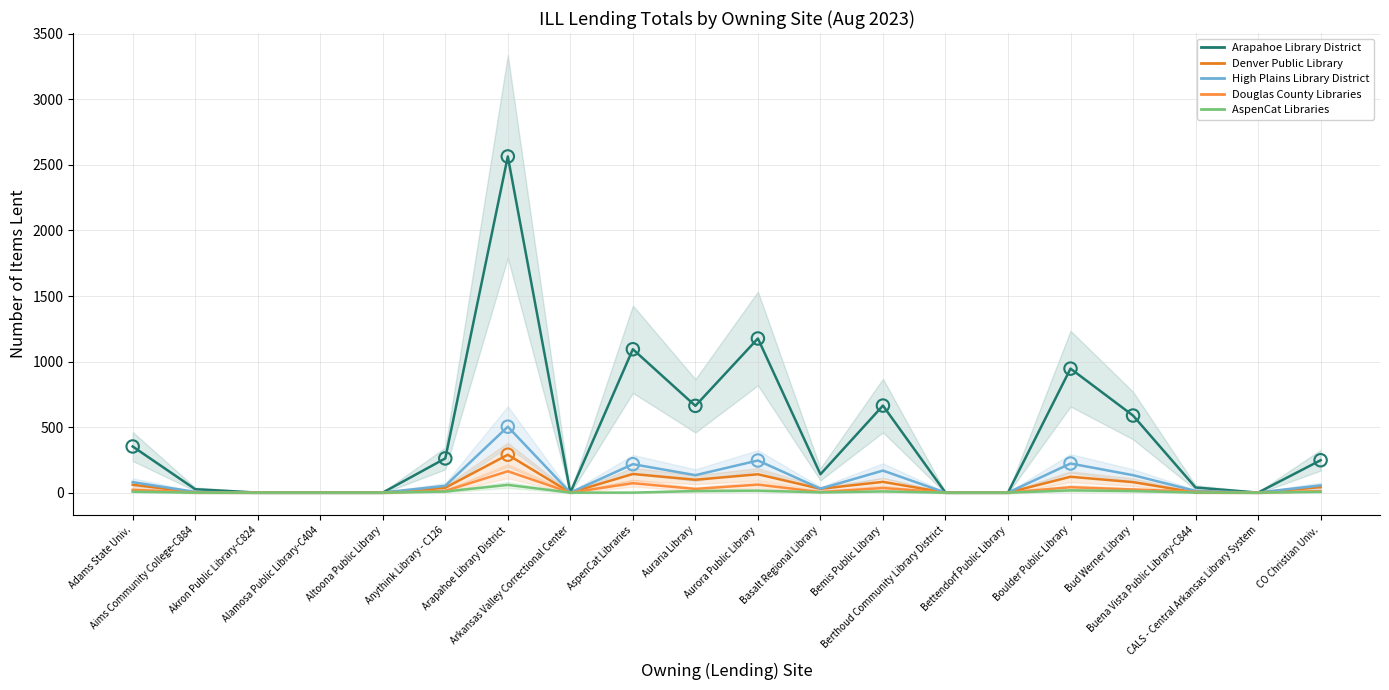

Which series has the largest total across all categories?

Arapahoe Library District